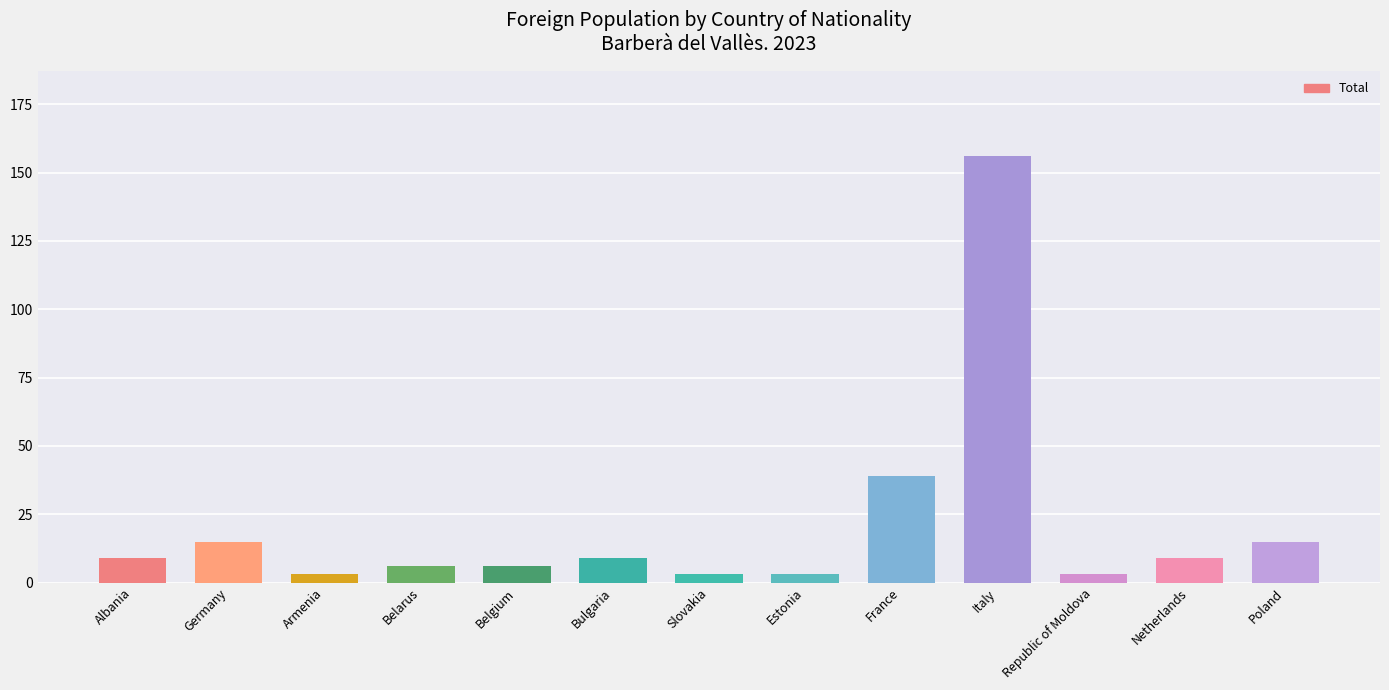

Which has a higher value, Belarus or Republic of Moldova?

Belarus